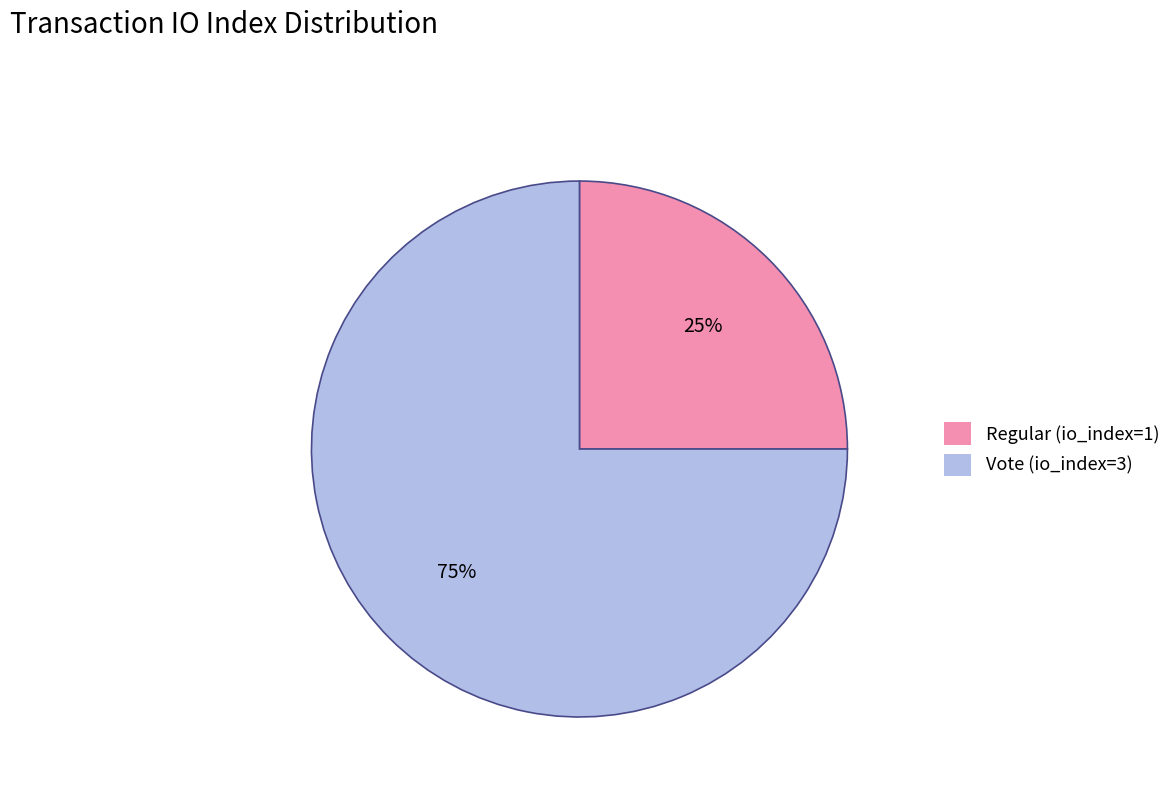

True or false: Regular (io_index=1) accounts for 33% of the total.

False